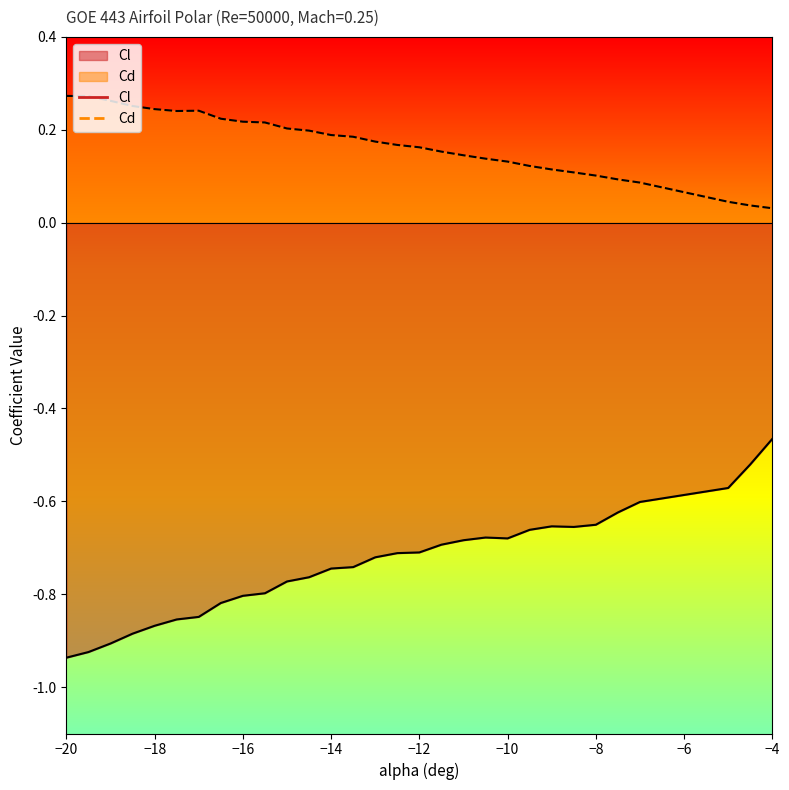

How many lines are shown in the chart?

2